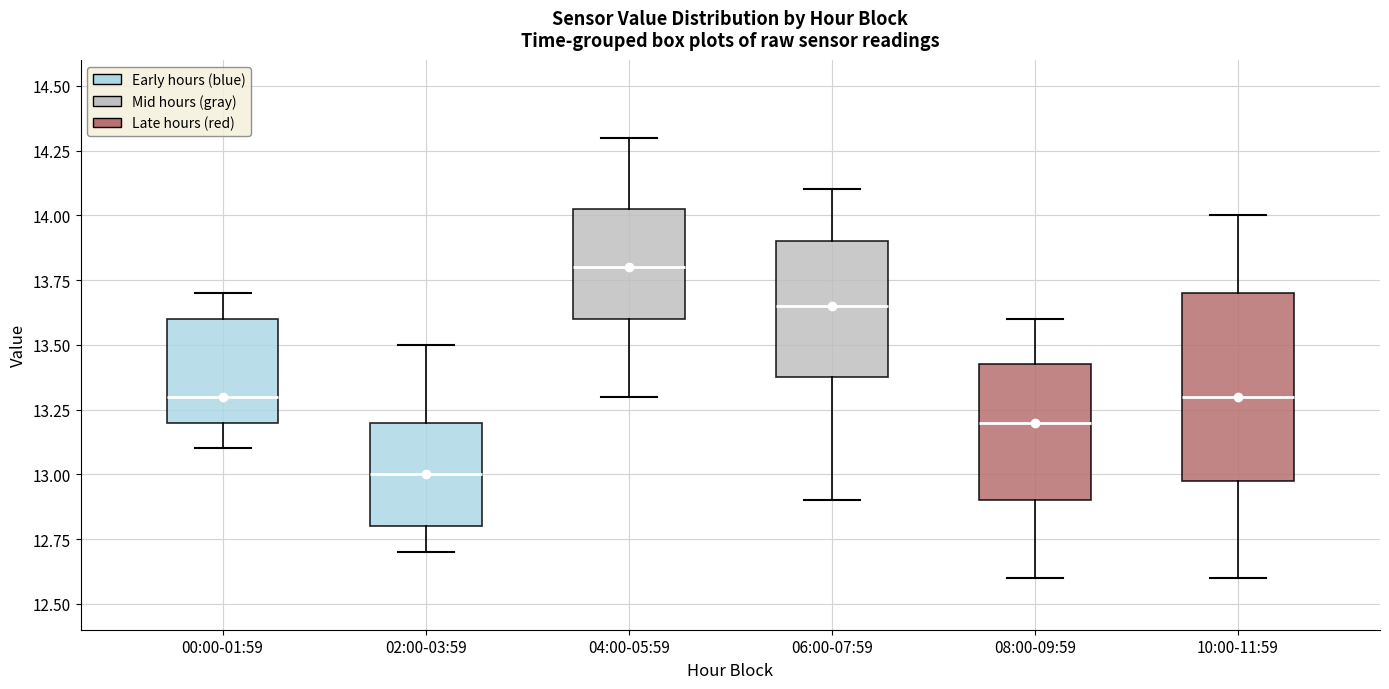

Which box's median line is the highest?

04:00-05:59